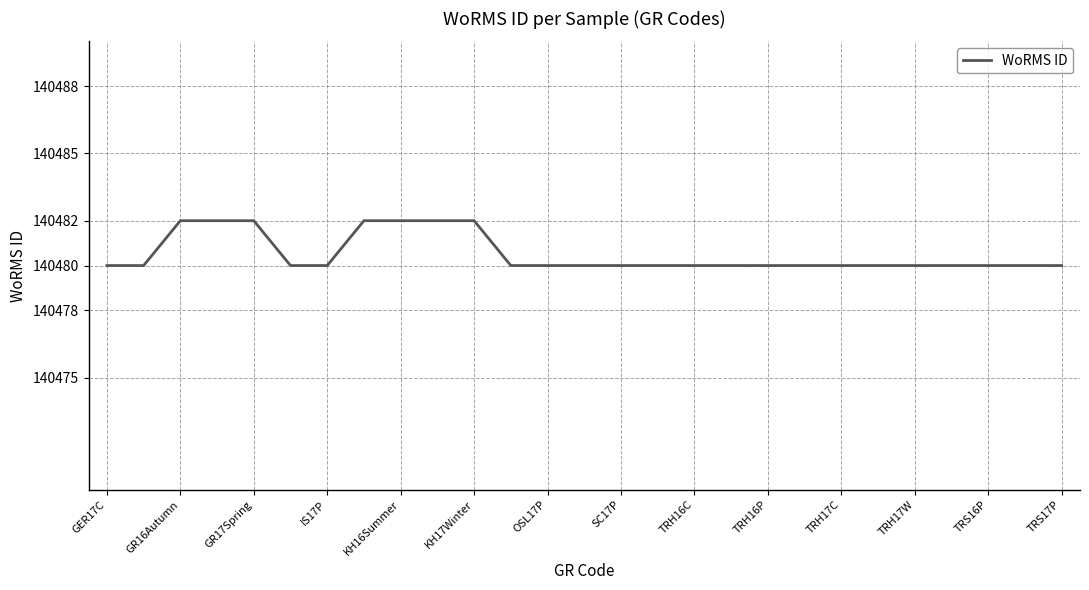

What is the average value?

140481